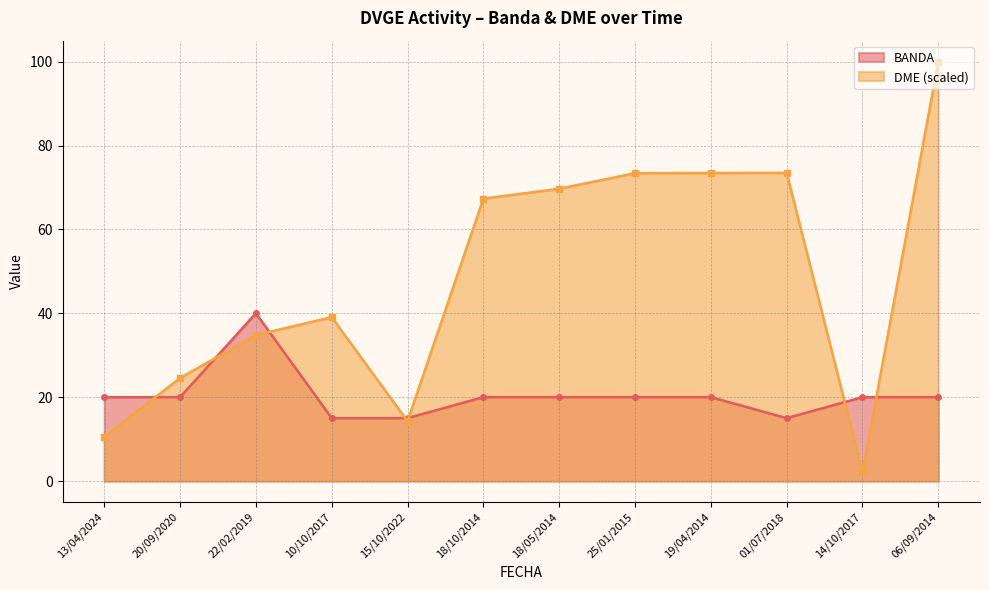

How many data points in DME are less than 67?

6